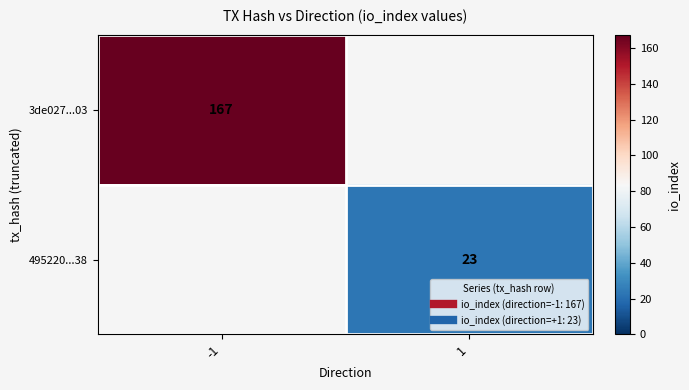

What is the sum of the 3de027...03 values at 1 and -1?

167